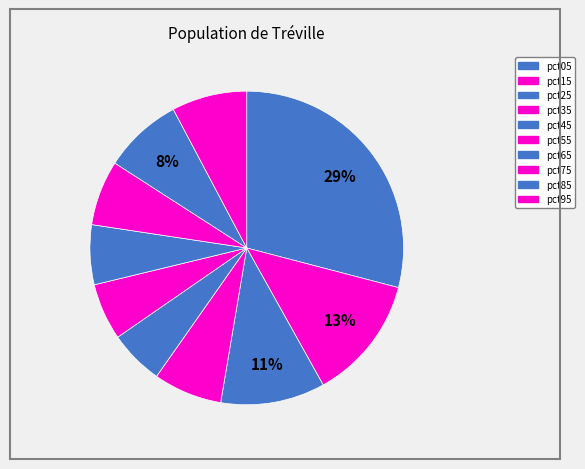

What is the change in value from pct35 to pct45?

-0.1